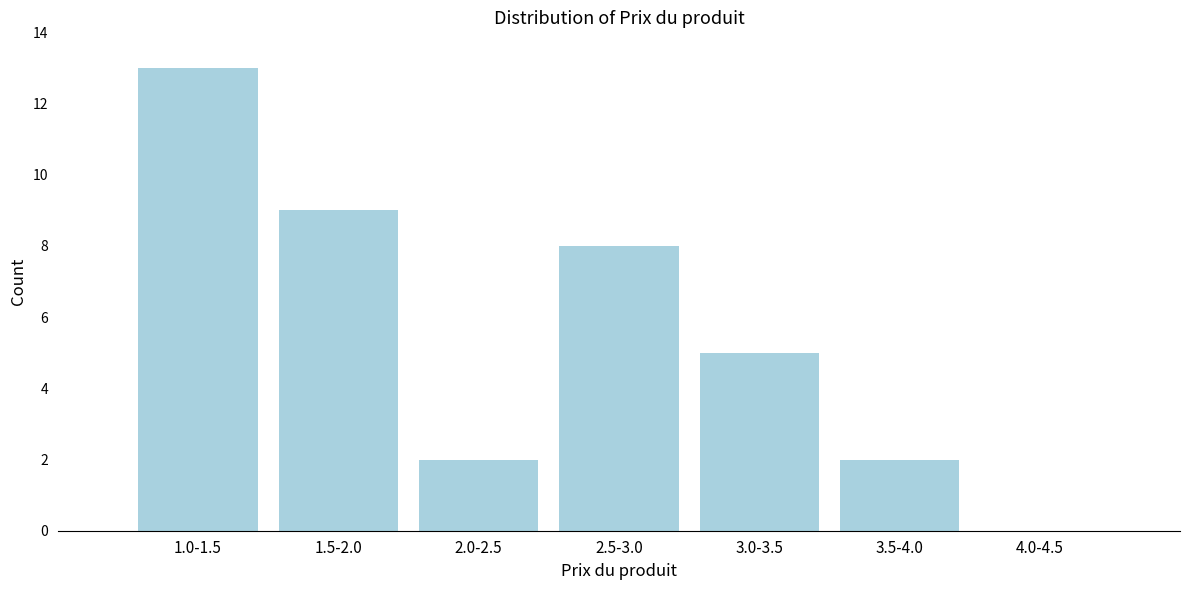

Reading right to left, list all the values displayed in this chart.

4.0-4.5=0	3.5-4.0=2	3.0-3.5=5	2.5-3.0=8	2.0-2.5=2	1.5-2.0=9	1.0-1.5=13